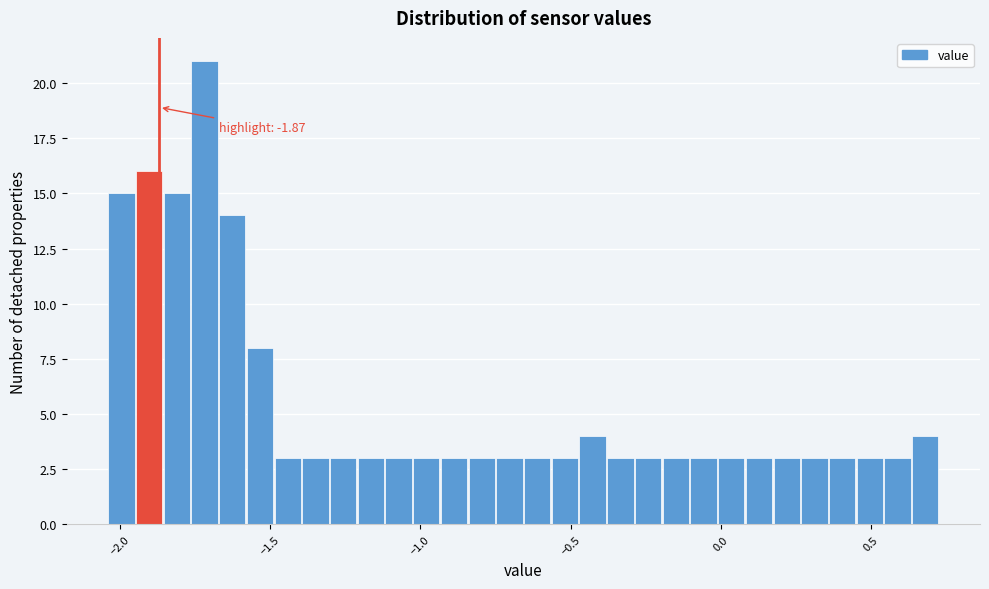

Around what value on the x-axis is the tallest bar? Give the approximate position of its centre, as read against the axis.

-1.70